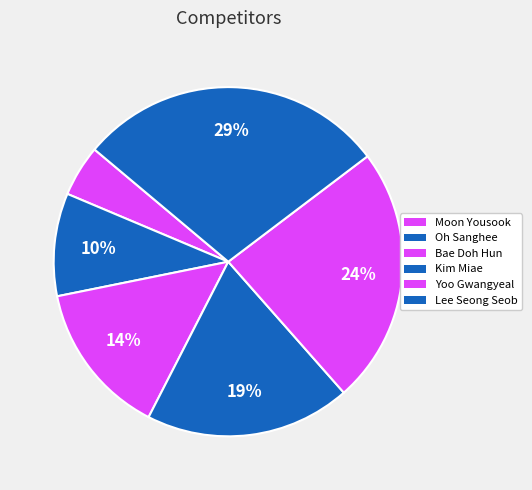

Count the number of slices in the pie.

6